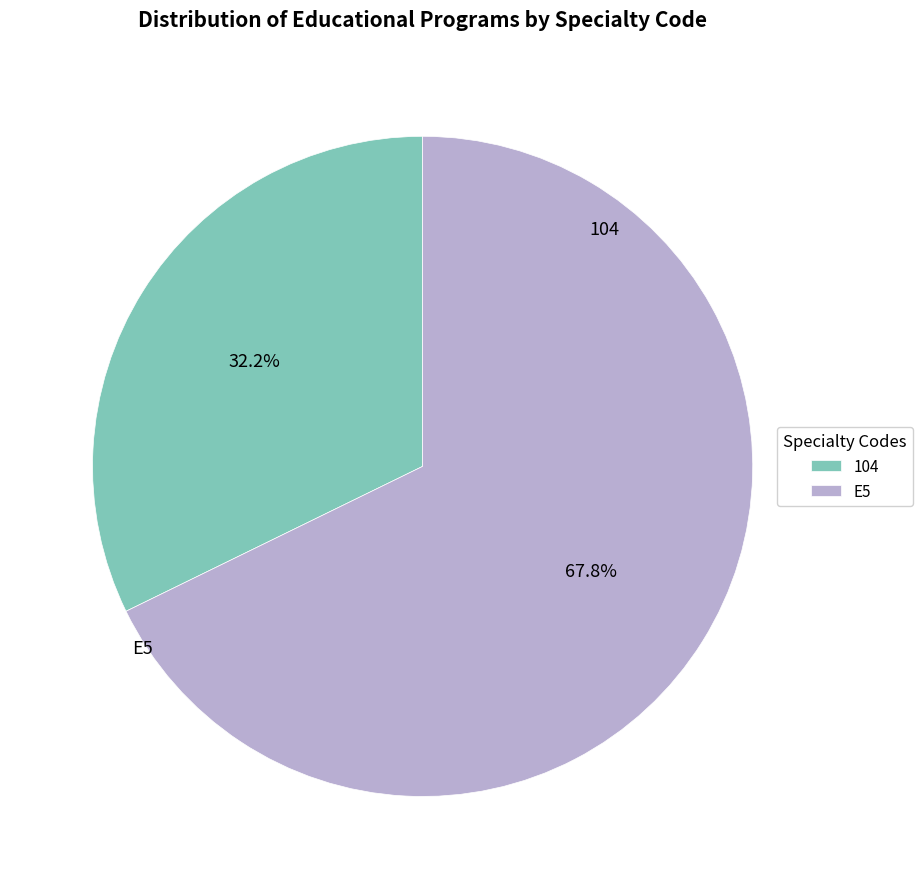

Is there a majority slice in this chart?

Yes